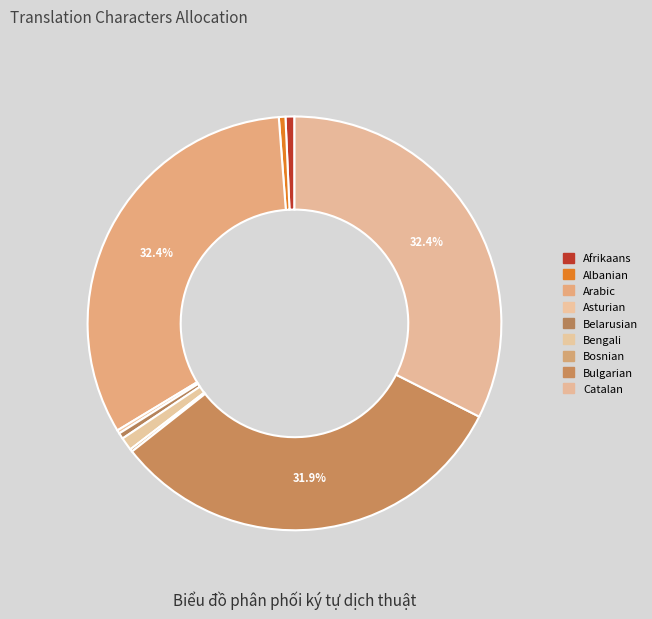

To the nearest percent, what portion does Catalan represent?

32%